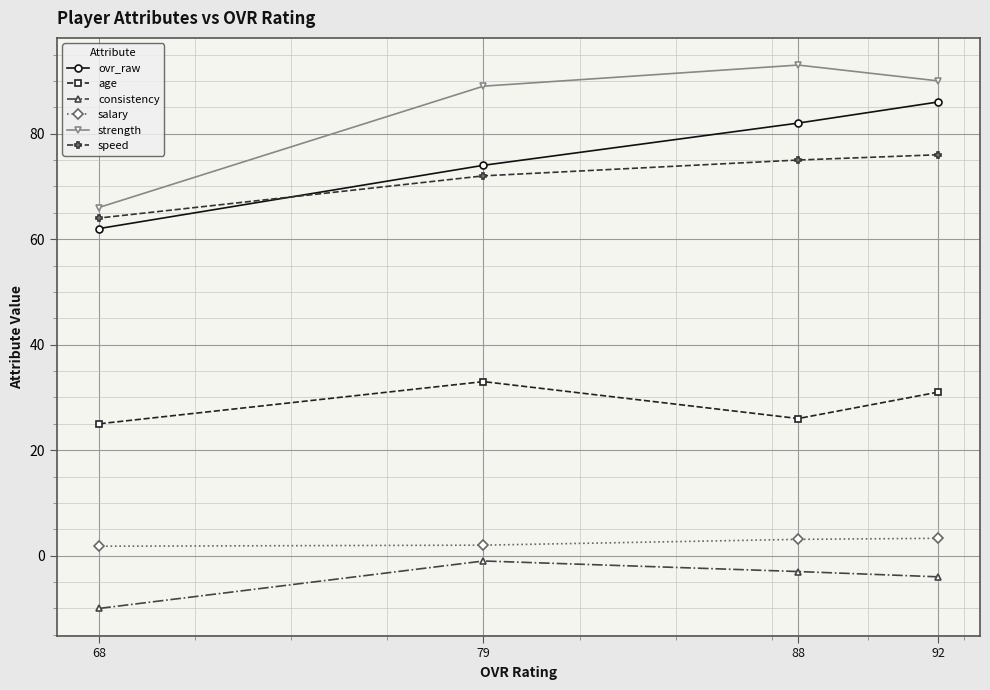

Reading left to right, what are all the values shown in this chart?

ovr_raw: 92=86.0	88=82.0	79=74.0	68=62.0
age: 92=31.0	88=26.0	79=33.0	68=25.0
consistency: 92=-4.0	88=-3.0	79=-1.0	68=-10.0
salary: 92=3.3	88=3.1	79=2.0	68=1.8
strength: 92=90.0	88=93.0	79=89.0	68=66.0
speed: 92=76.0	88=75.0	79=72.0	68=64.0